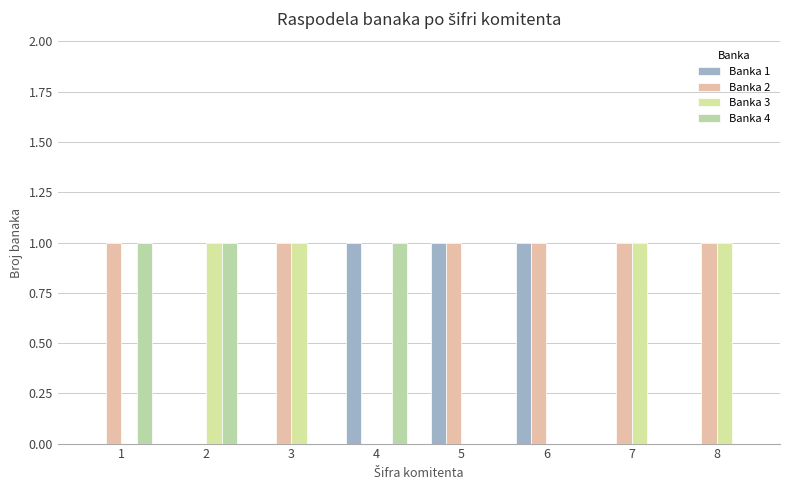

How many categories are shown in the chart?

8